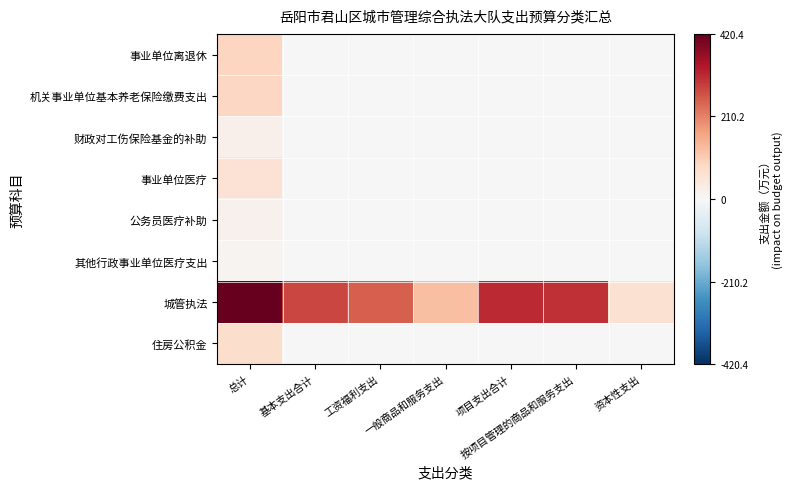

At how many categories does at least one series exceed 0?

7